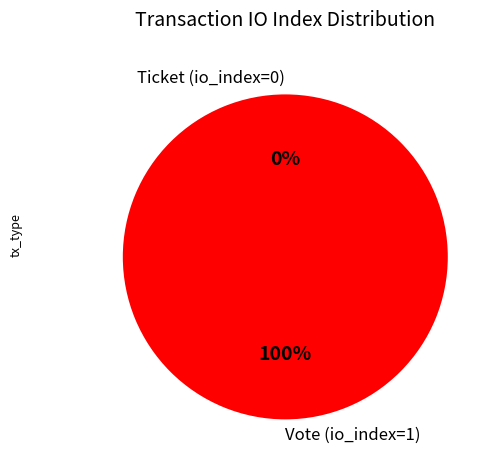

To the nearest percent, what is the combined percentage of Vote (io_index=1) and Ticket (io_index=0)?

100%